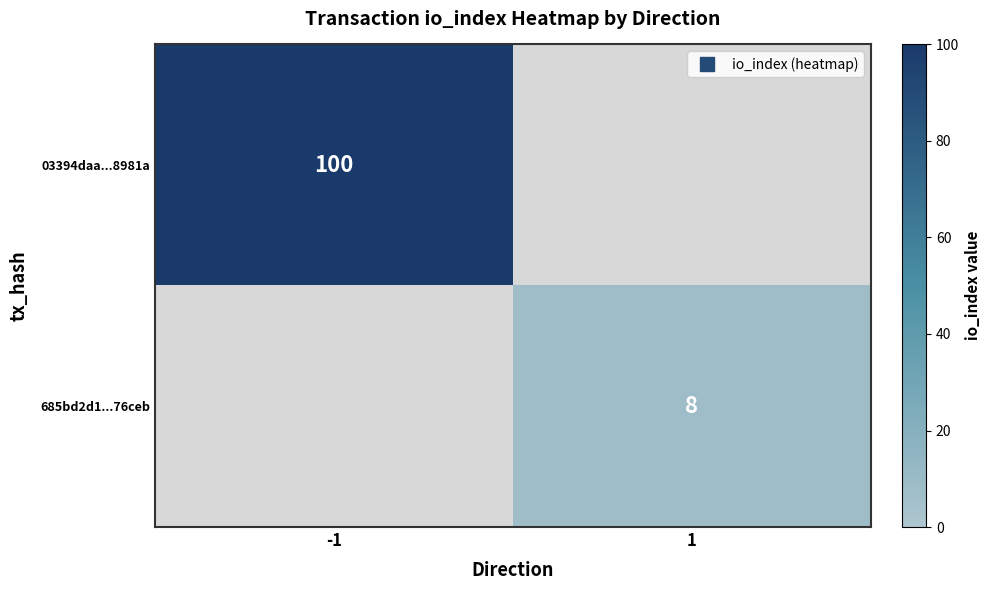

Read the 685bd2d1...76ceb value at 1.

8.0